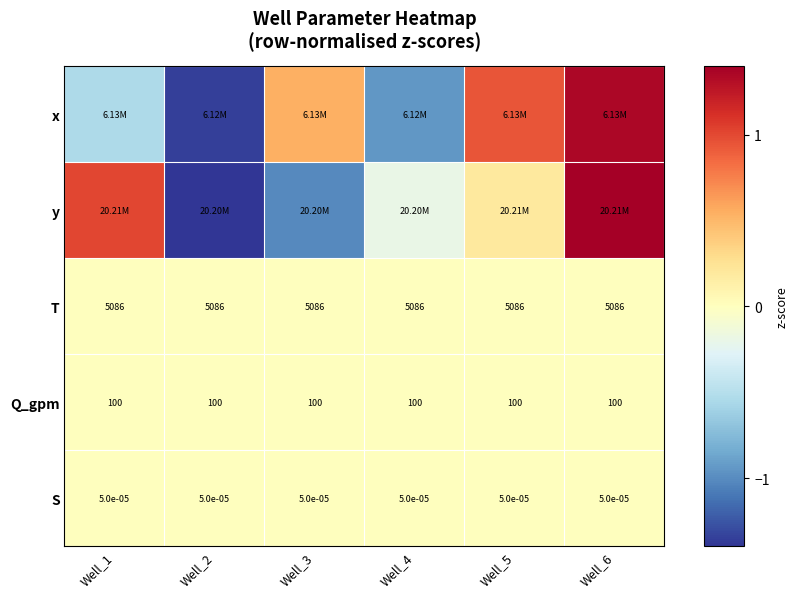

The value of Q_gpm at Well_3 is 0.0. True or false?

True